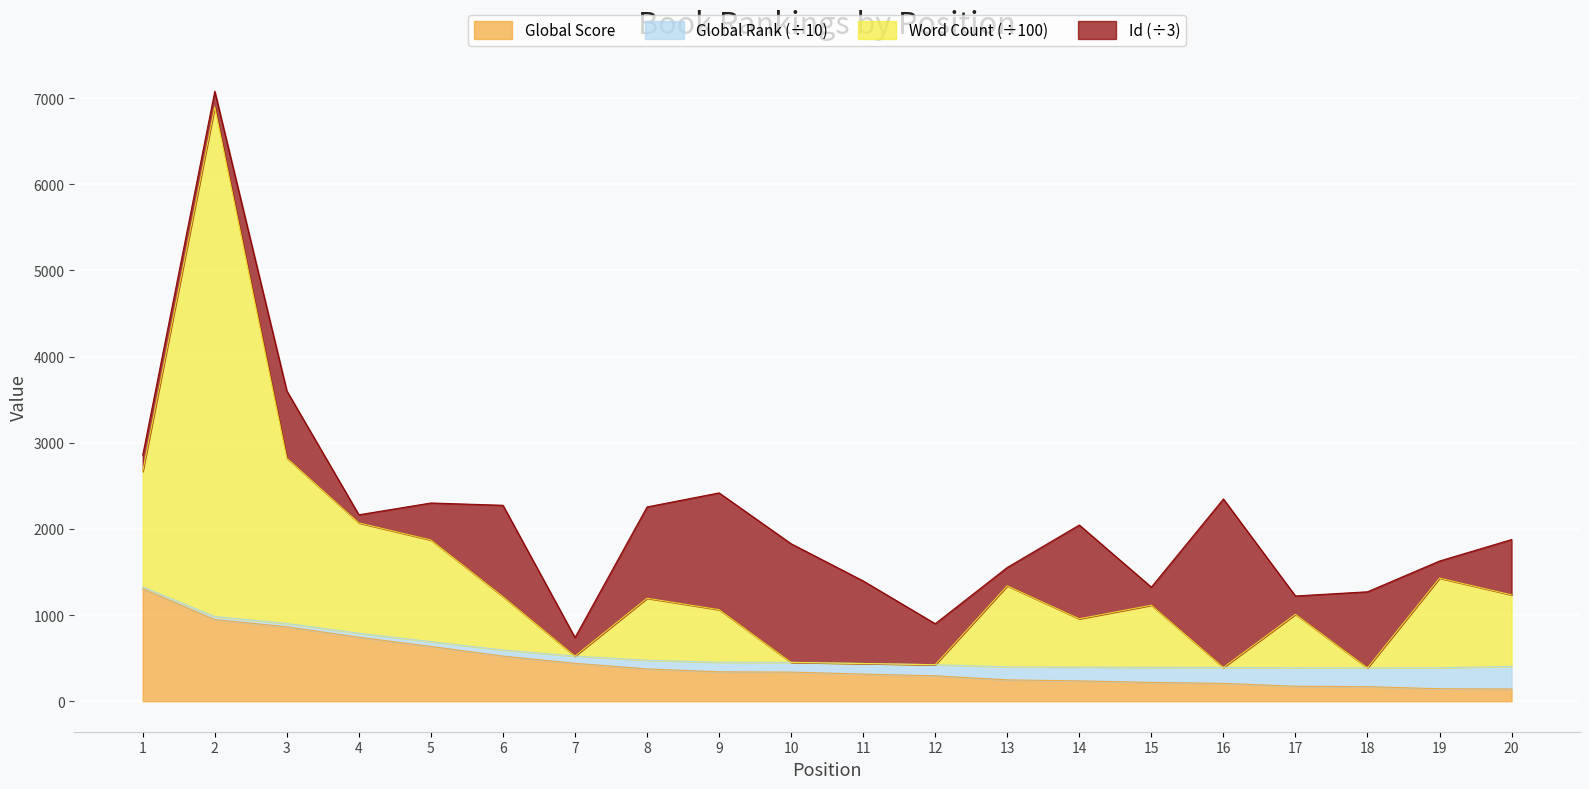

What is the maximum value for Global Score?

1305.0